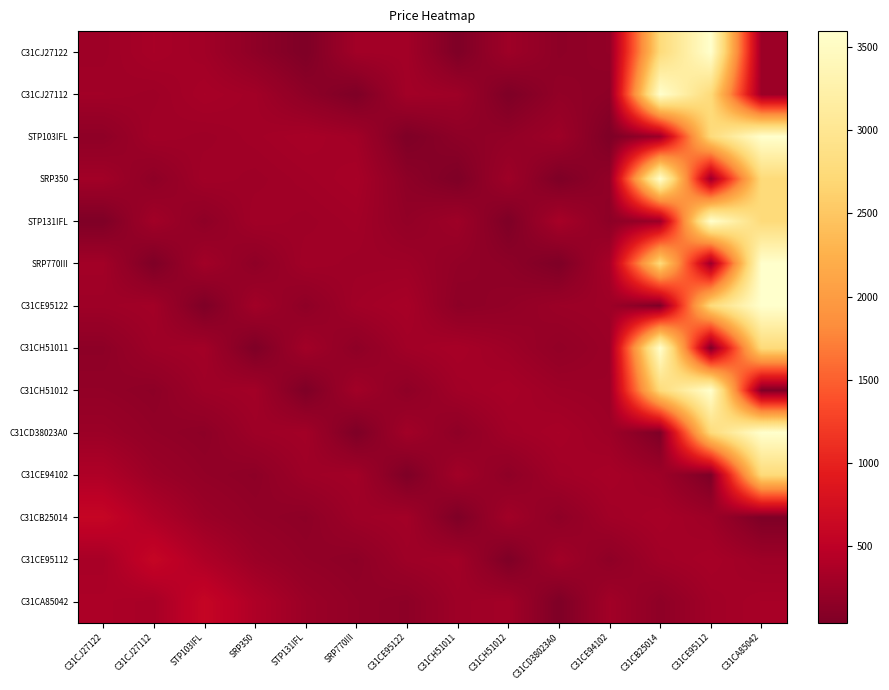

Reading left to right, extract all data points from this chart.

C31CJ27122: C31CJ27122=270.0	C31CJ27112=334.8	STP103IFL=292.8	SRP350=154.8	STP131IFL=42.0	SRP770III=296.4	C31CE95122=300.0	C31CH51011=42.0	C31CH51012=270.0	C31CD38023A0=147.6	C31CE94102=182.8	C31CB25014=2754.0	C31CE95112=3594.0	C31CA85042=250.8
C31CJ27112: C31CJ27122=292.8	C31CJ27112=270.0	STP103IFL=334.8	SRP350=296.4	STP131IFL=154.8	SRP770III=42.0	C31CE95122=300.0	C31CH51011=270.0	C31CH51012=42.0	C31CD38023A0=182.8	C31CE94102=147.6	C31CB25014=3594.0	C31CE95112=2754.0	C31CA85042=250.8
STP103IFL: C31CJ27122=154.8	C31CJ27112=292.8	STP103IFL=270.0	SRP350=300.0	STP131IFL=334.8	SRP770III=296.4	C31CE95122=42.0	C31CH51011=147.6	C31CH51012=182.8	C31CD38023A0=270.0	C31CE94102=42.0	C31CB25014=250.8	C31CE95112=2754.0	C31CA85042=3594.0
SRP350: C31CJ27122=296.4	C31CJ27112=154.8	STP103IFL=292.8	SRP350=270.0	STP131IFL=300.0	SRP770III=334.8	C31CE95122=147.6	C31CH51011=42.0	C31CH51012=270.0	C31CD38023A0=42.0	C31CE94102=182.8	C31CB25014=3594.0	C31CE95112=250.8	C31CA85042=2754.0
STP131IFL: C31CJ27122=42.0	C31CJ27112=296.4	STP103IFL=154.8	SRP350=292.8	STP131IFL=270.0	SRP770III=300.0	C31CE95122=182.8	C31CH51011=270.0	C31CH51012=42.0	C31CD38023A0=334.8	C31CE94102=147.6	C31CB25014=250.8	C31CE95112=3594.0	C31CA85042=2754.0
SRP770III: C31CJ27122=300.0	C31CJ27112=42.0	STP103IFL=296.4	SRP350=154.8	STP131IFL=292.8	SRP770III=270.0	C31CE95122=270.0	C31CH51011=182.8	C31CH51012=147.6	C31CD38023A0=42.0	C31CE94102=334.8	C31CB25014=2754.0	C31CE95112=250.8	C31CA85042=3594.0
C31CE95122: C31CJ27122=270.0	C31CJ27112=300.0	STP103IFL=42.0	SRP350=296.4	STP131IFL=154.8	SRP770III=292.8	C31CE95122=334.8	C31CH51011=147.6	C31CH51012=182.8	C31CD38023A0=250.8	C31CE94102=270.0	C31CB25014=42.0	C31CE95112=2754.0	C31CA85042=3594.0
C31CH51011: C31CJ27122=147.6	C31CJ27112=270.0	STP103IFL=300.0	SRP350=42.0	STP131IFL=296.4	SRP770III=154.8	C31CE95122=292.8	C31CH51011=334.8	C31CH51012=270.0	C31CD38023A0=182.8	C31CE94102=250.8	C31CB25014=3594.0	C31CE95112=42.0	C31CA85042=2754.0
C31CH51012: C31CJ27122=182.8	C31CJ27112=147.6	STP103IFL=270.0	SRP350=300.0	STP131IFL=42.0	SRP770III=296.4	C31CE95122=154.8	C31CH51011=292.8	C31CH51012=334.8	C31CD38023A0=270.0	C31CE94102=250.8	C31CB25014=2754.0	C31CE95112=3594.0	C31CA85042=42.0
C31CD38023A0: C31CJ27122=250.8	C31CJ27112=182.8	STP103IFL=147.6	SRP350=270.0	STP131IFL=300.0	SRP770III=42.0	C31CE95122=296.4	C31CH51011=154.8	C31CH51012=292.8	C31CD38023A0=334.8	C31CE94102=270.0	C31CB25014=42.0	C31CE95112=2754.0	C31CA85042=3594.0
C31CE94102: C31CJ27122=391.2	C31CJ27112=250.8	STP103IFL=182.8	SRP350=147.6	STP131IFL=270.0	SRP770III=300.0	C31CE95122=42.0	C31CH51011=296.4	C31CH51012=154.8	C31CD38023A0=292.8	C31CE94102=334.8	C31CB25014=270.0	C31CE95112=42.0	C31CA85042=2754.0
C31CB25014: C31CJ27122=586.8	C31CJ27112=391.2	STP103IFL=250.8	SRP350=182.8	STP131IFL=147.6	SRP770III=270.0	C31CE95122=300.0	C31CH51011=42.0	C31CH51012=296.4	C31CD38023A0=154.8	C31CE94102=292.8	C31CB25014=334.8	C31CE95112=270.0	C31CA85042=42.0
C31CE95112: C31CJ27122=336.0	C31CJ27112=586.8	STP103IFL=391.2	SRP350=250.8	STP131IFL=182.8	SRP770III=147.6	C31CE95122=270.0	C31CH51011=300.0	C31CH51012=42.0	C31CD38023A0=296.4	C31CE94102=154.8	C31CB25014=292.8	C31CE95112=334.8	C31CA85042=270.0
C31CA85042: C31CJ27122=367.2	C31CJ27112=336.0	STP103IFL=586.8	SRP350=391.2	STP131IFL=250.8	SRP770III=182.8	C31CE95122=147.6	C31CH51011=270.0	C31CH51012=300.0	C31CD38023A0=42.0	C31CE94102=296.4	C31CB25014=154.8	C31CE95112=292.8	C31CA85042=334.8